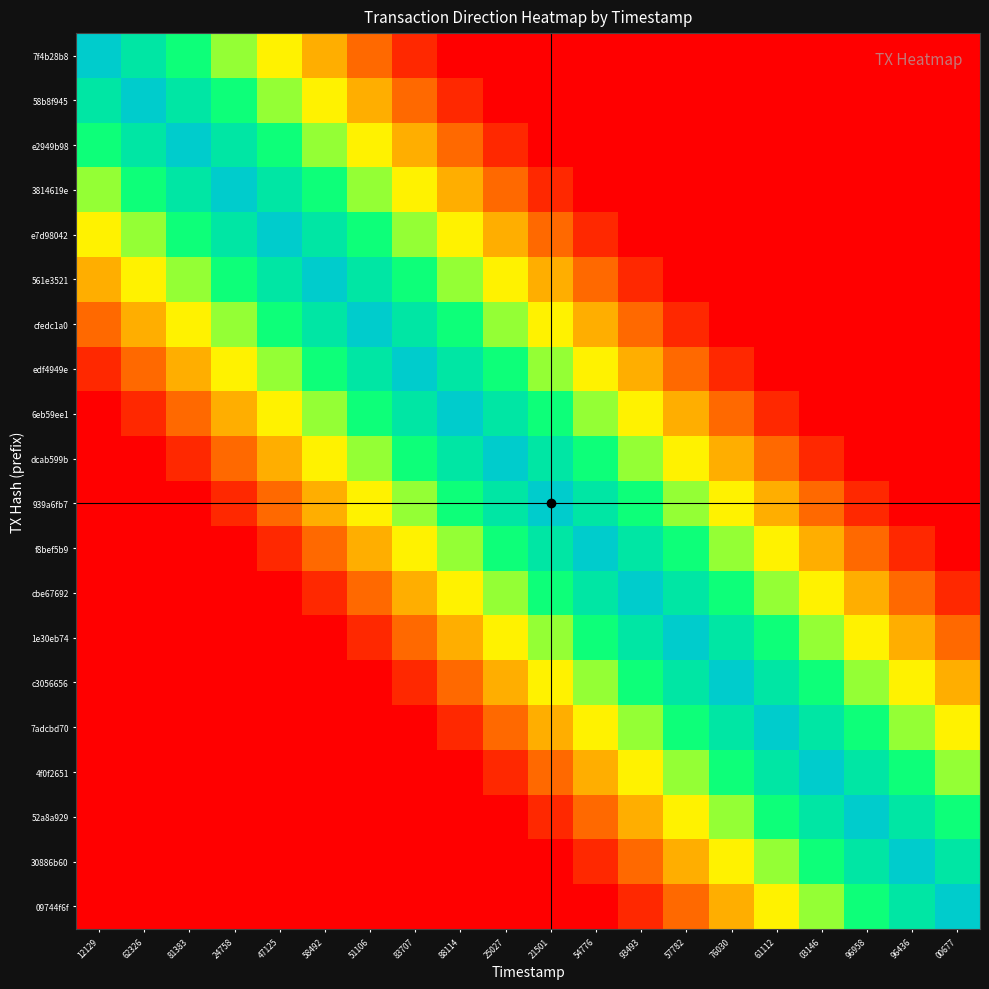

How many series are shown in this chart?

20